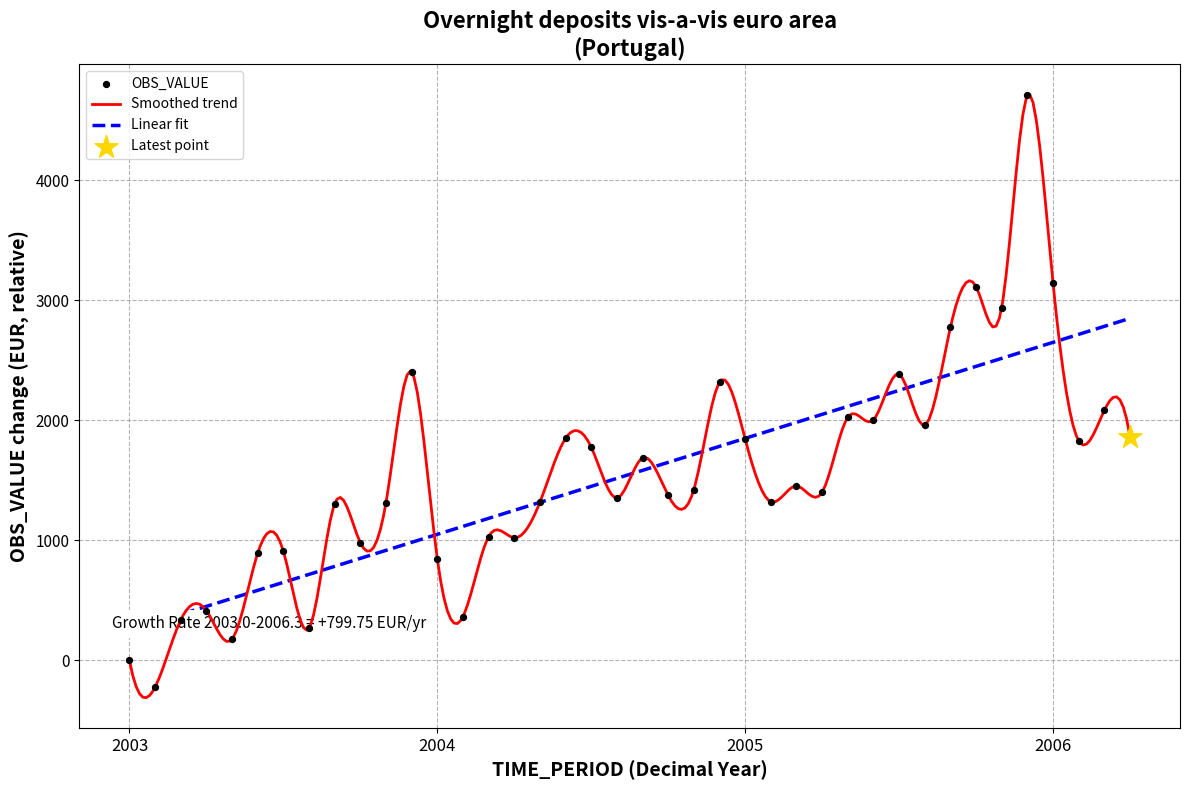

What is the change in value from 2004-05 to 2006-03?

+765